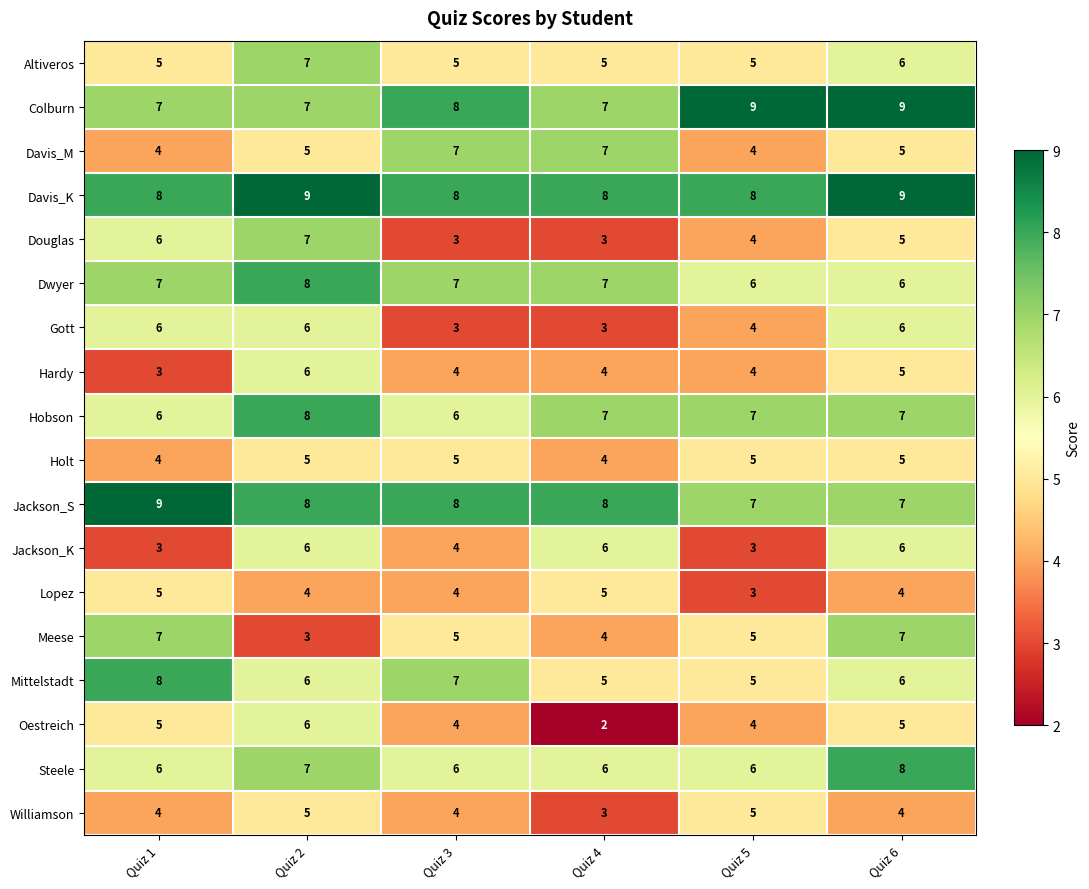

What is the average value of the Hobson series?

7